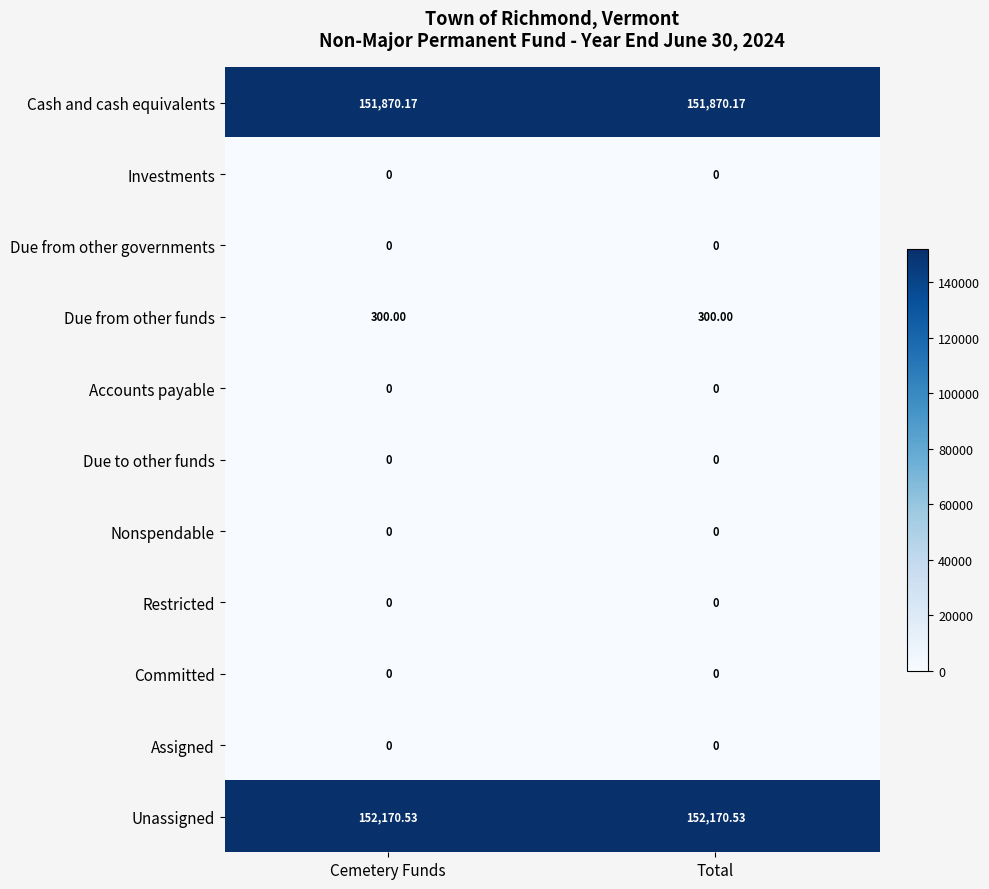

Which series has the largest total across all categories?

Unassigned